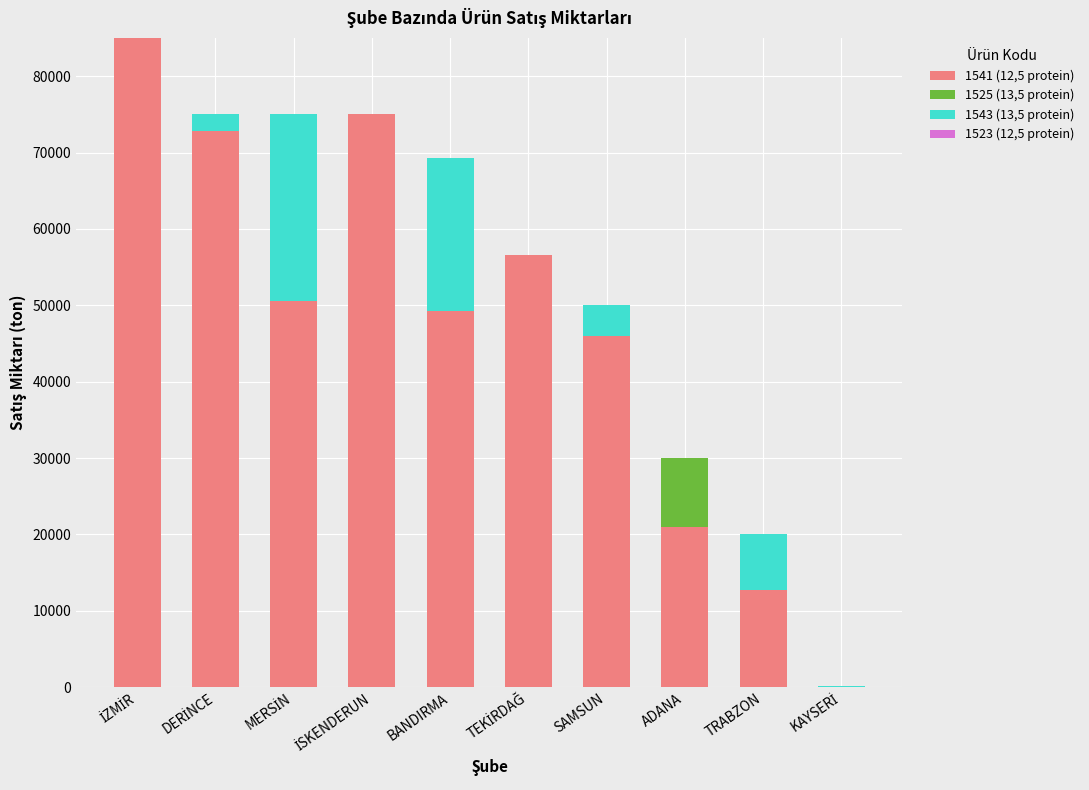

The 1541 (12,5 protein) series shows 29304 at SAMSUN. True or false?

False